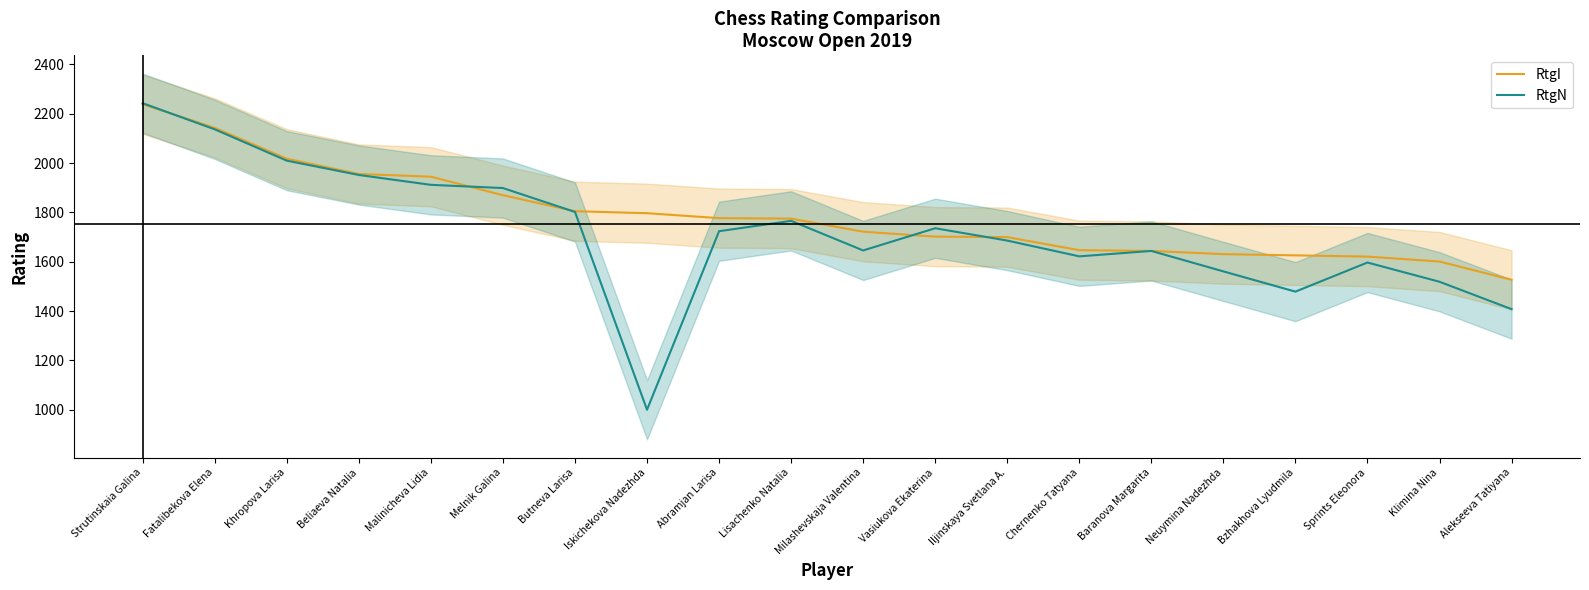

What are all the series names shown in the legend?

RtgI, RtgN